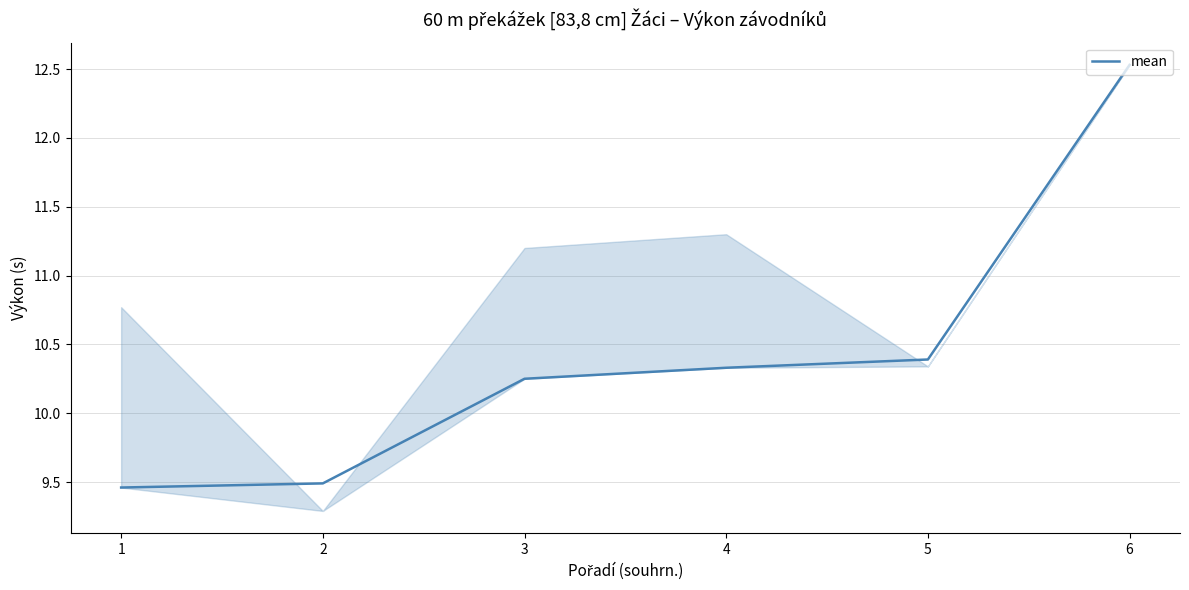

How many lines are shown in the chart?

1